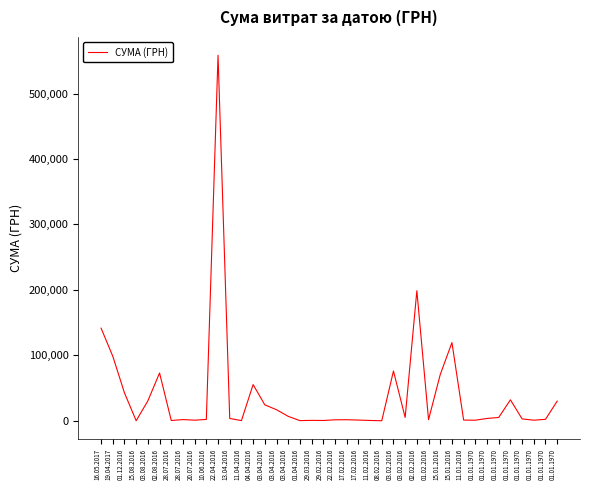

Does the chart display data point markers on the line(s)?

No